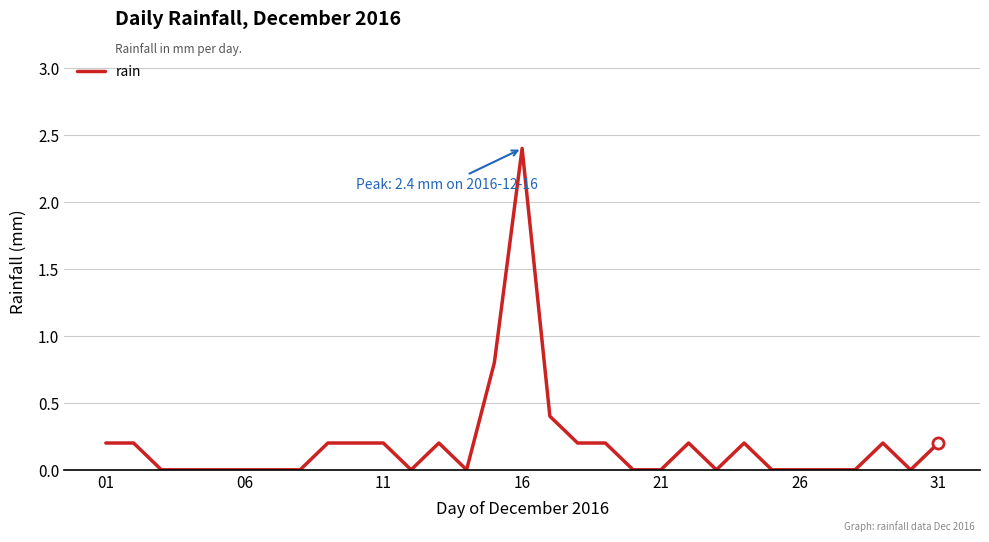

Count the number of data series in this chart.

1